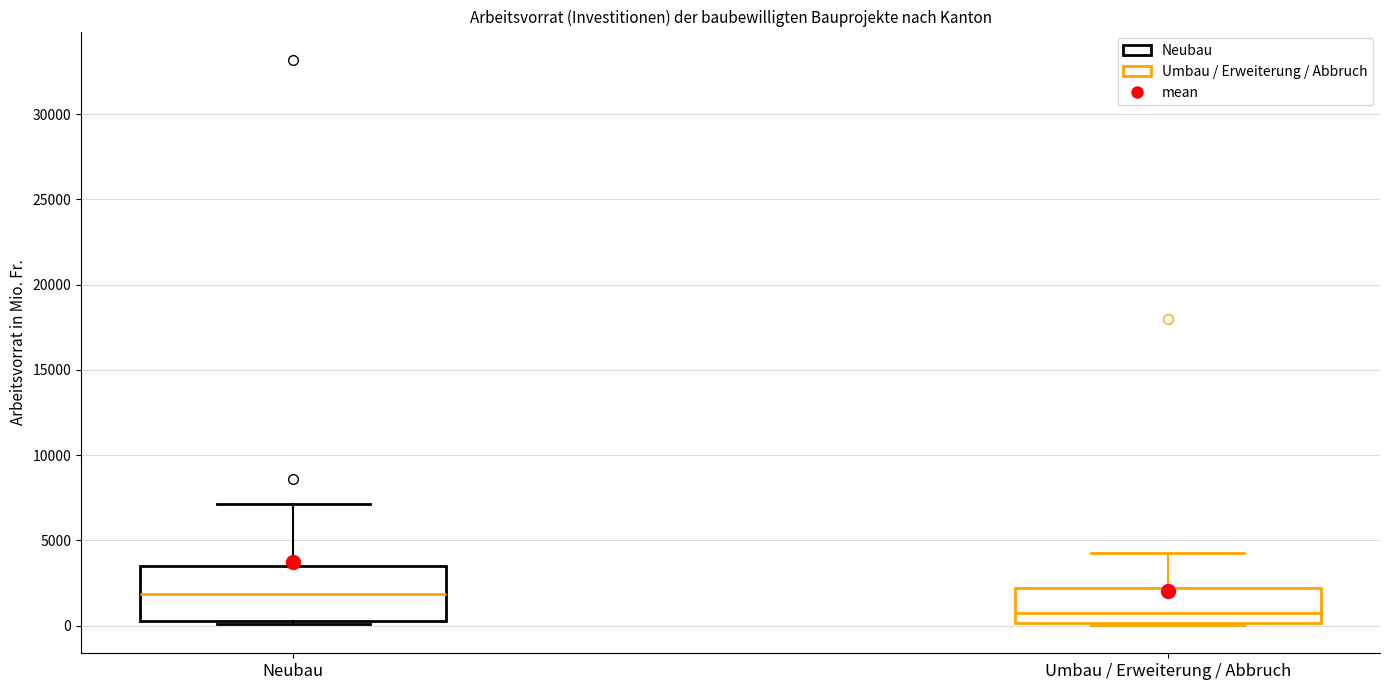

Reading left to right, transcribe this box plot: for each box, give where its median line is, the range the box spans, and where its two whiskers end, as read against the y-axis. The values are not printed on the chart, so give them approximately, as read against the axis.

Neubau: median 2000, box 500 to 3500, whiskers 0 to 7000
Umbau / Erweiterung / Abbruch: median 1000, box 0 to 2000, whiskers 0 to 4500